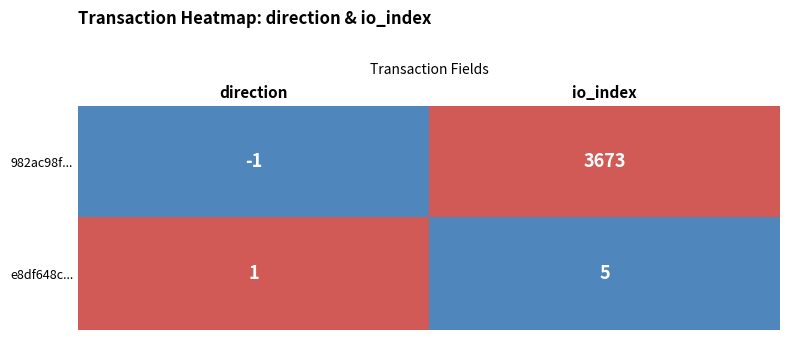

Which series changed the most between direction and io_index?

982ac98f...